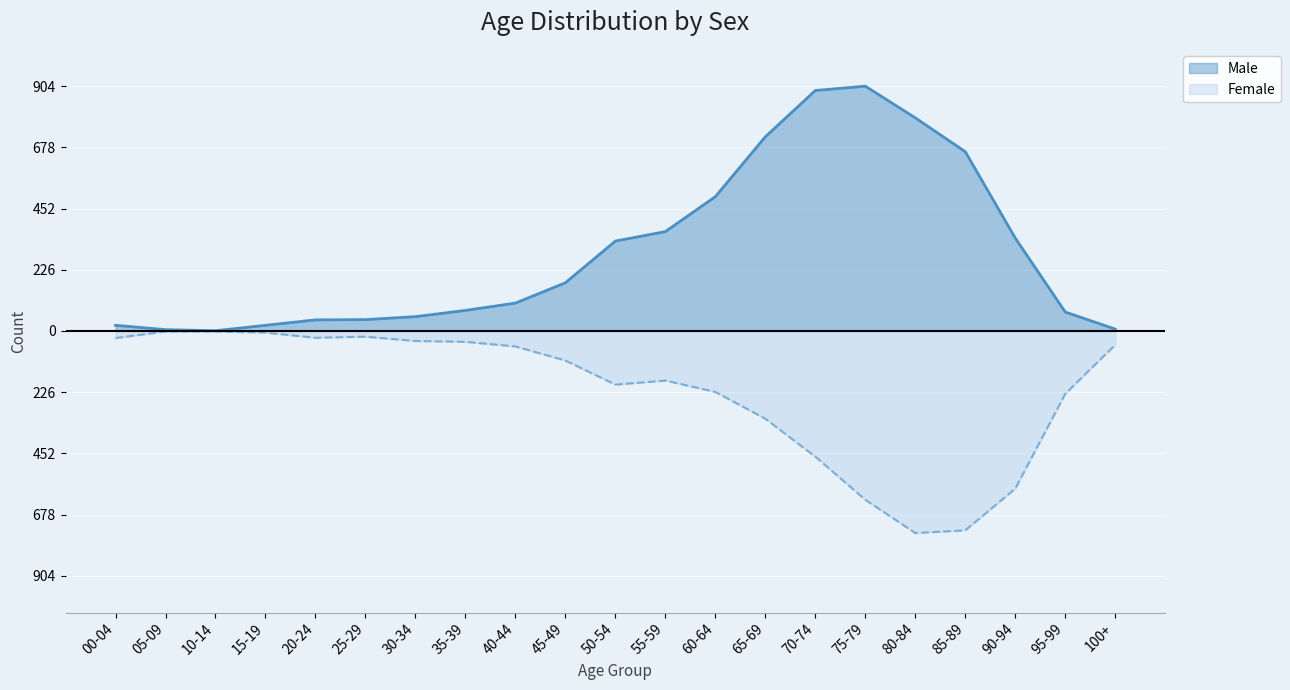

At which category does Male reach its first local valley?

10-14